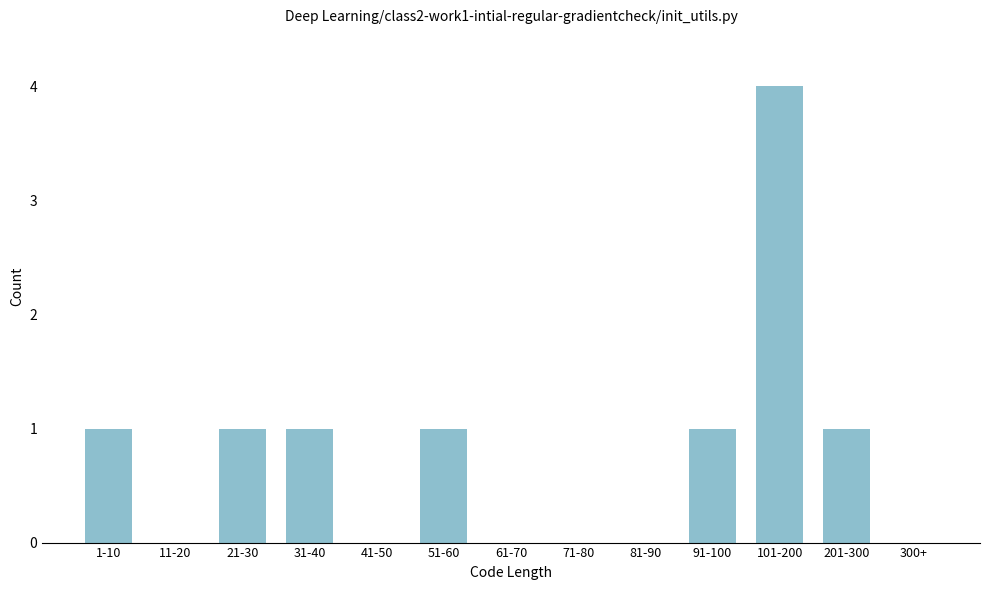

Reading left to right, what are all the values shown in this chart?

1-10=1	11-20=0	21-30=1	31-40=1	41-50=0	51-60=1	61-70=0	71-80=0	81-90=0	91-100=1	101-200=4	201-300=1	300+=0